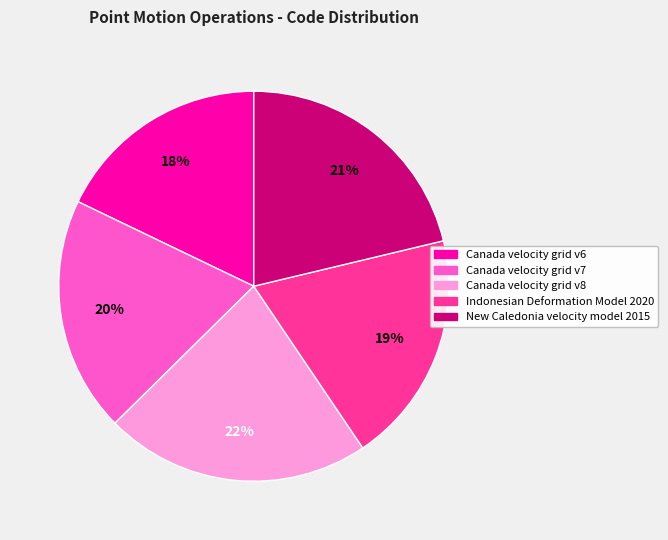

Is there any slice that represents more than half of the pie?

No